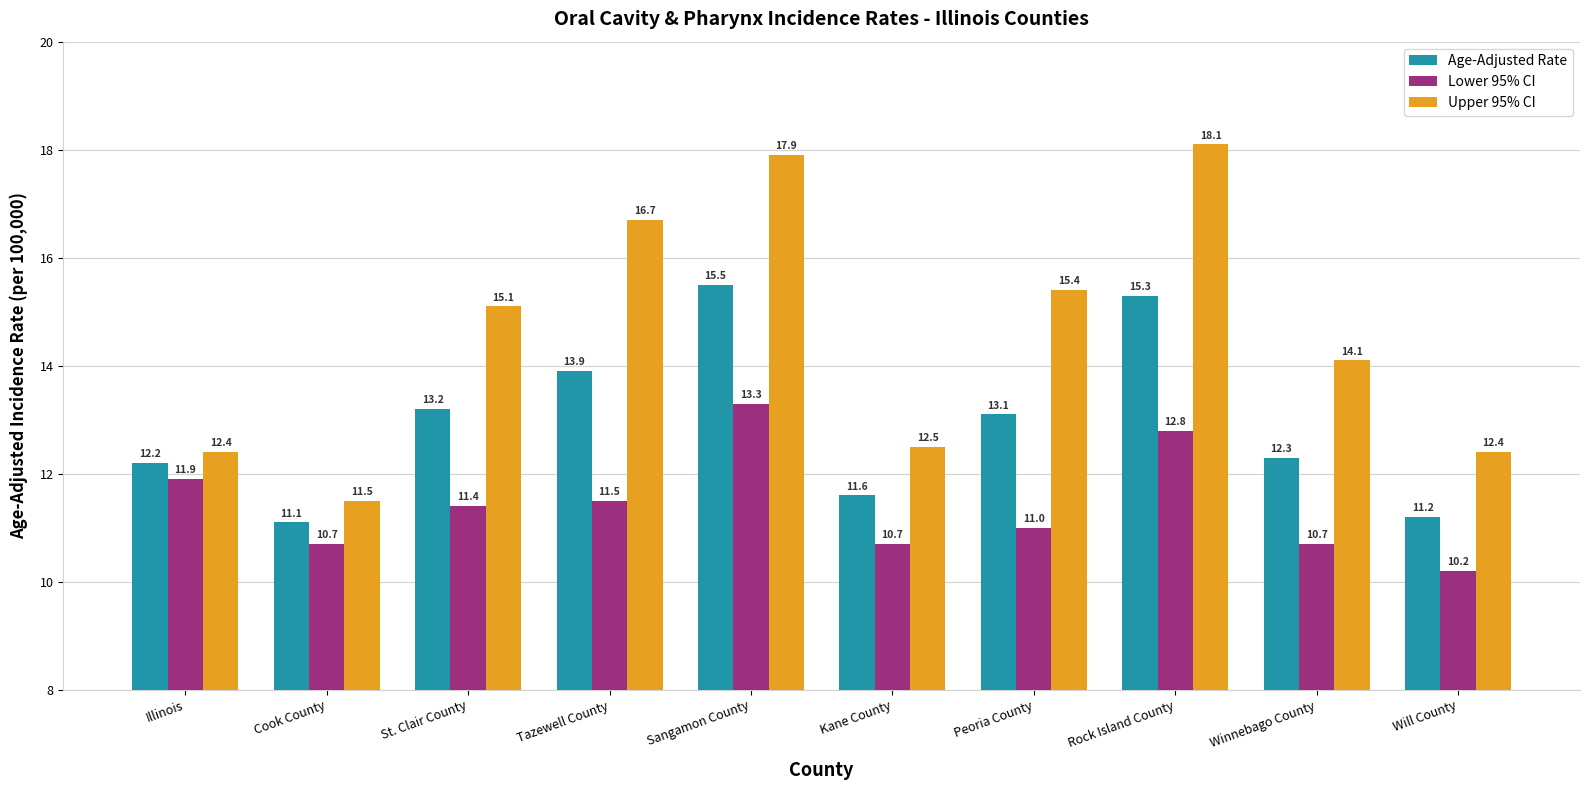

List the series in order of their peak value, lowest first.

Lower 95% CI, Age-Adjusted Rate, Upper 95% CI